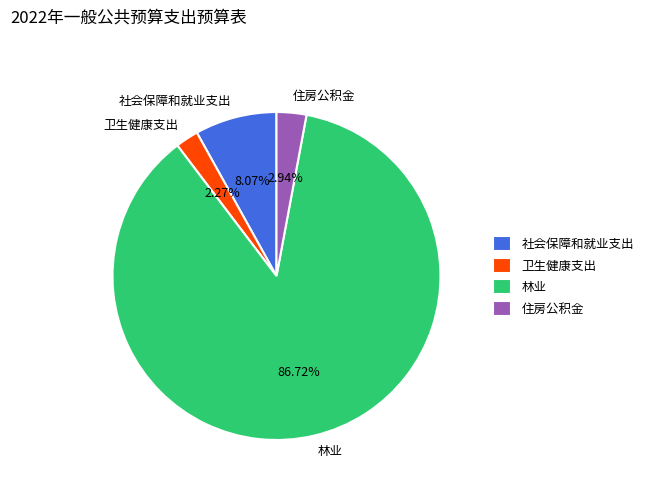

To the nearest percent, what is the difference between the 住房公积金 and 社会保障和就业支出 slice percentages?

5%